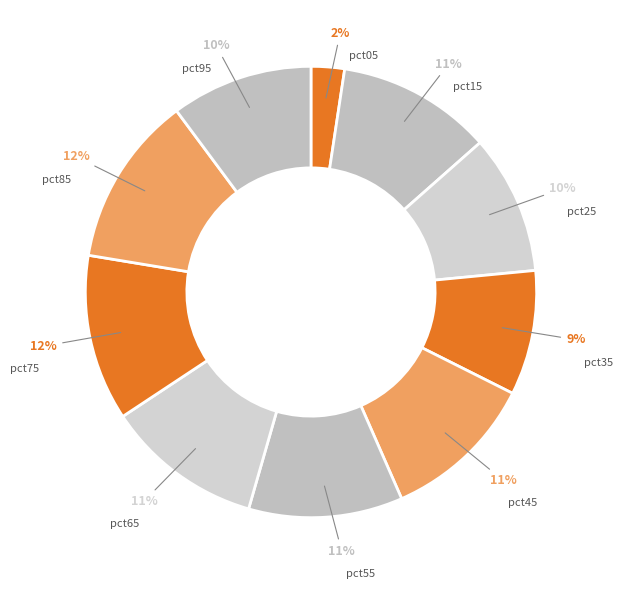

Count the number of slices in the pie.

10